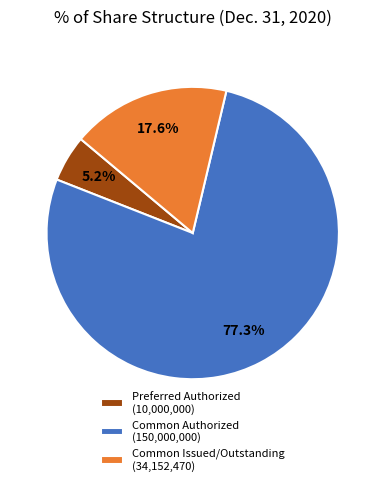

Which has a higher value, Preferred Authorized (10,000,000) or Common Issued/Outstanding (34,152,470)?

Common Issued/Outstanding (34,152,470)